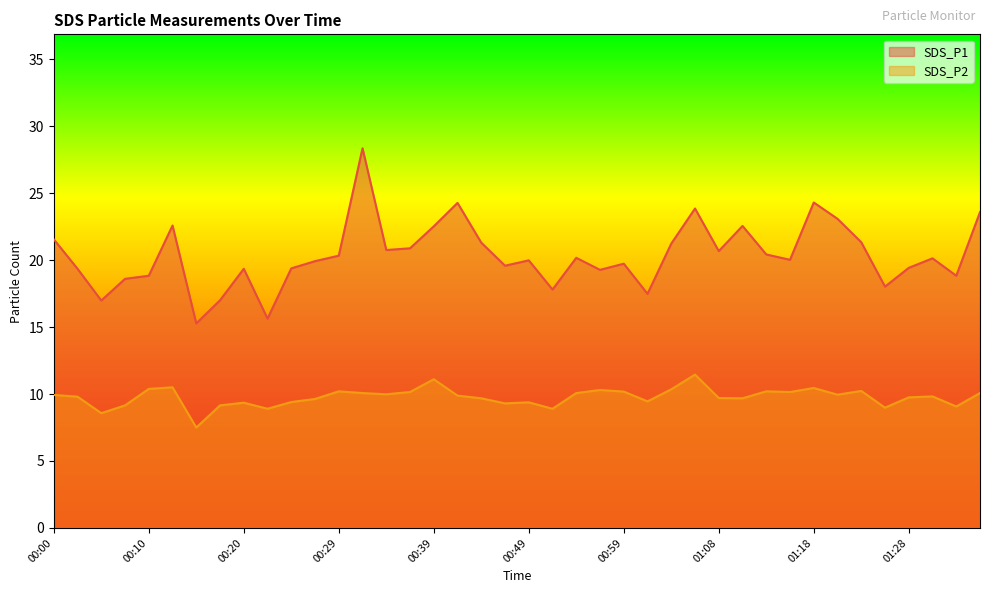

Between 01:08 and 01:16, which series saw the biggest shift?

SDS_P1